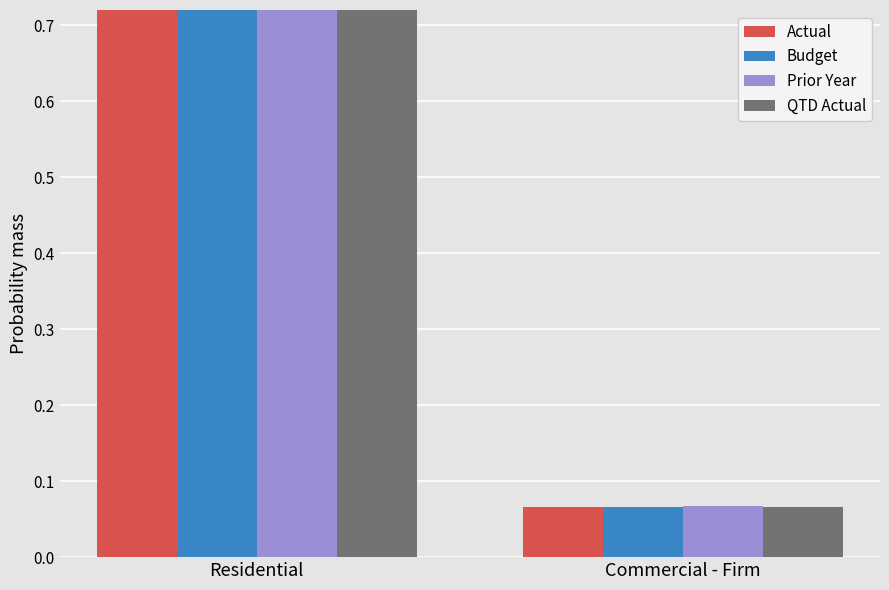

Reading right to left, list all the values displayed in this chart.

Actual: 0.1	0.9
Budget: 0.1	0.9
Prior Year: 0.1	0.9
QTD Actual: 0.1	0.9